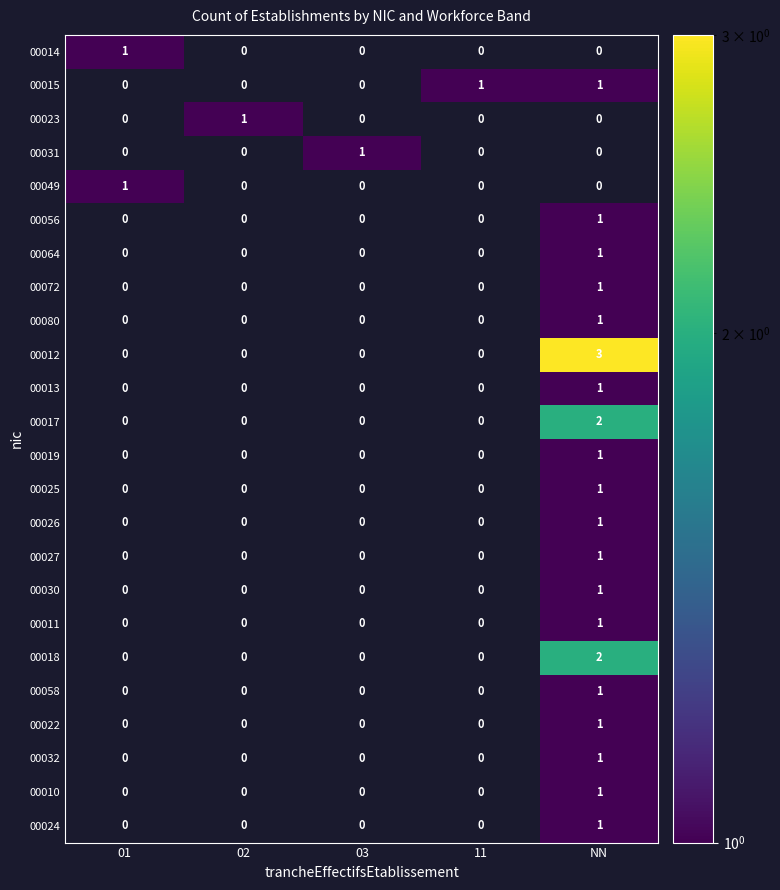

Count the 00031 values in the range 0 to 1.

5